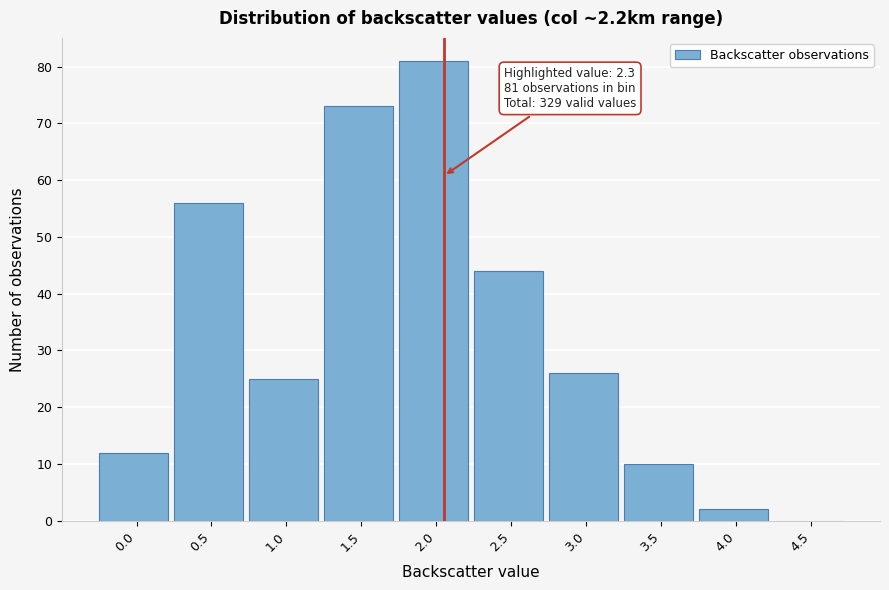

Reading right to left, what are all the values shown in this chart?

4.5=0	4.0=2	3.5=10	3.0=26	2.5=44	2.0=81	1.5=73	1.0=25	0.5=56	0.0=12